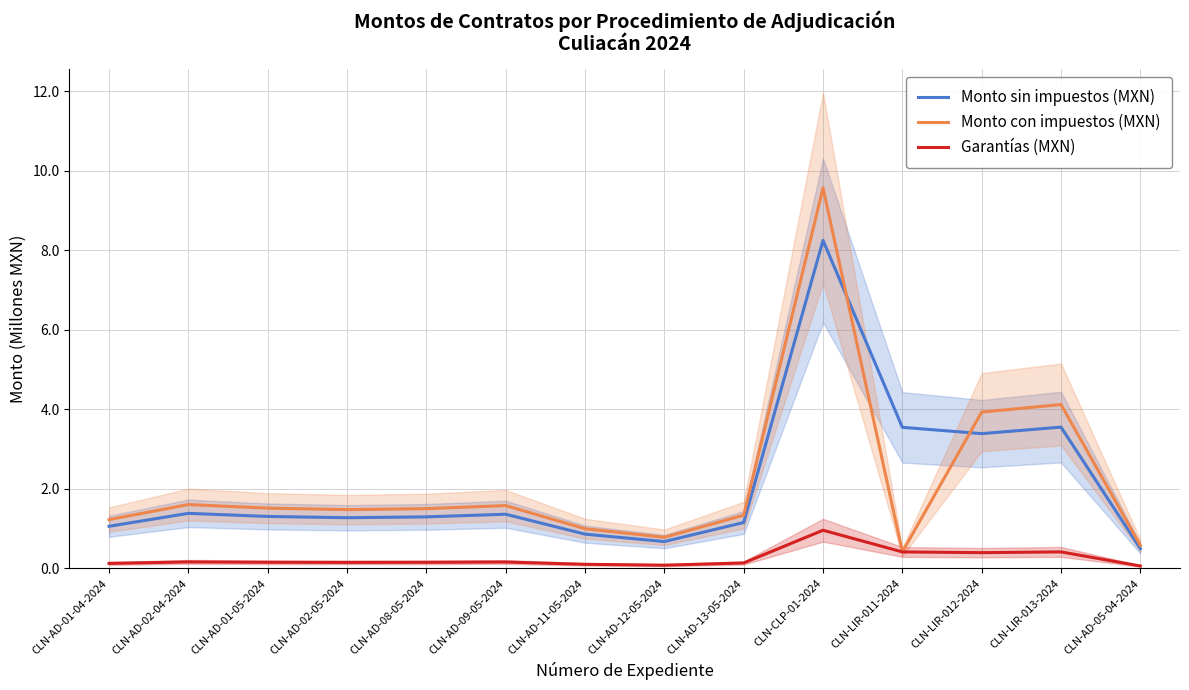

What is the difference between the maximum and minimum values in the Monto con impuestos (MXN) series?

9.2